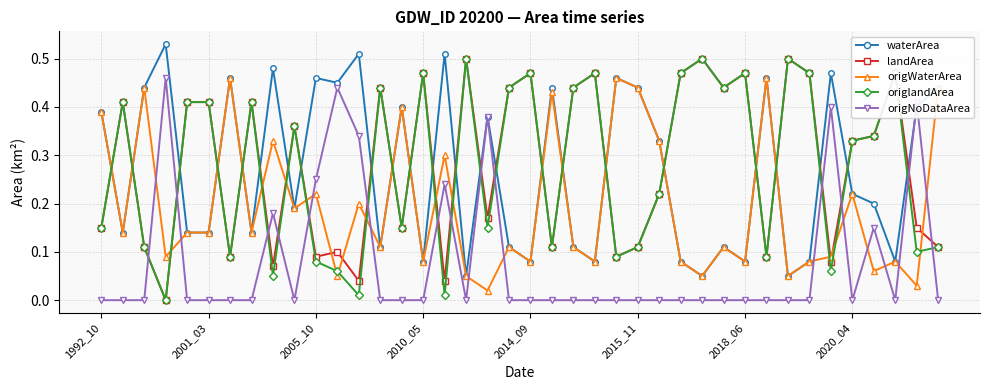

True or false: origWaterArea has more than 0 points higher than both neighbors.

True